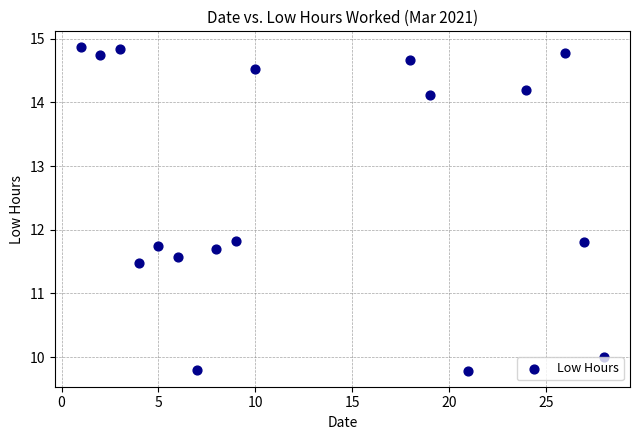

What is the range of X values (max minus min)?

27.0